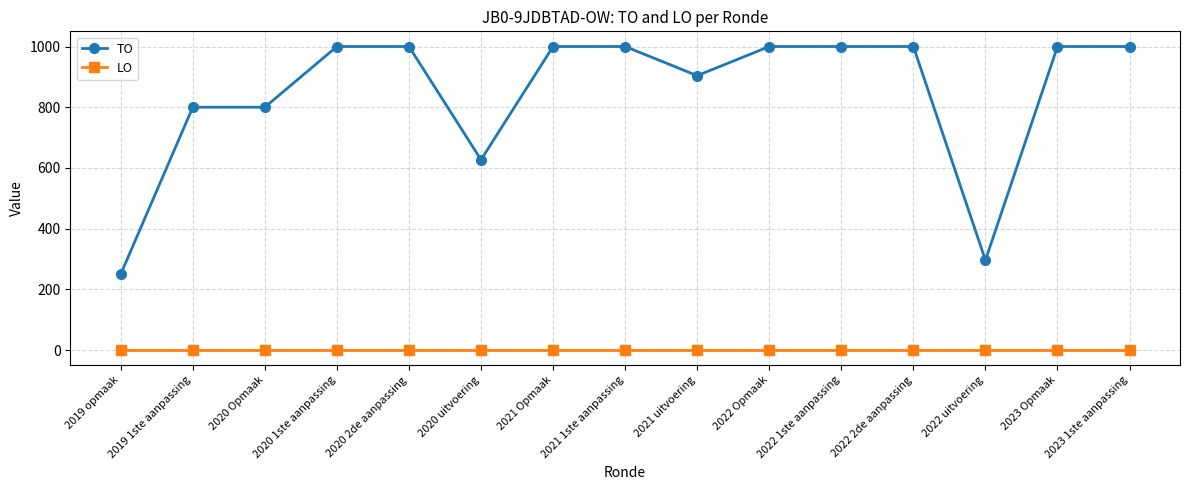

What are all the series names shown in the legend?

TO, LO